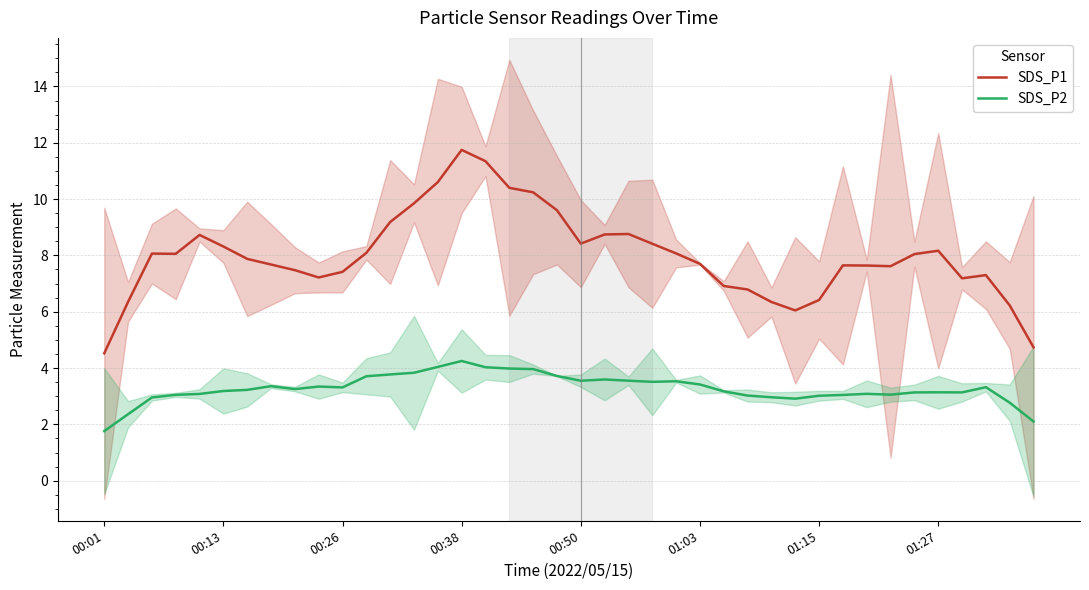

The SDS_P2 series shows 5.1 at 00:50. True or false?

False